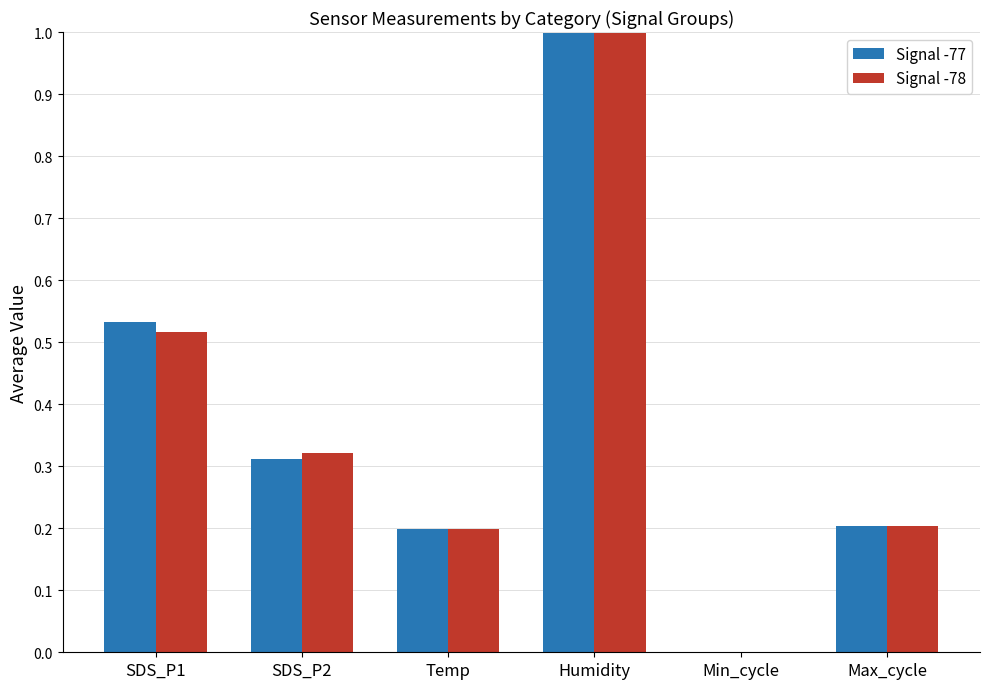

Which label corresponds to the largest value in the chart?

Humidity